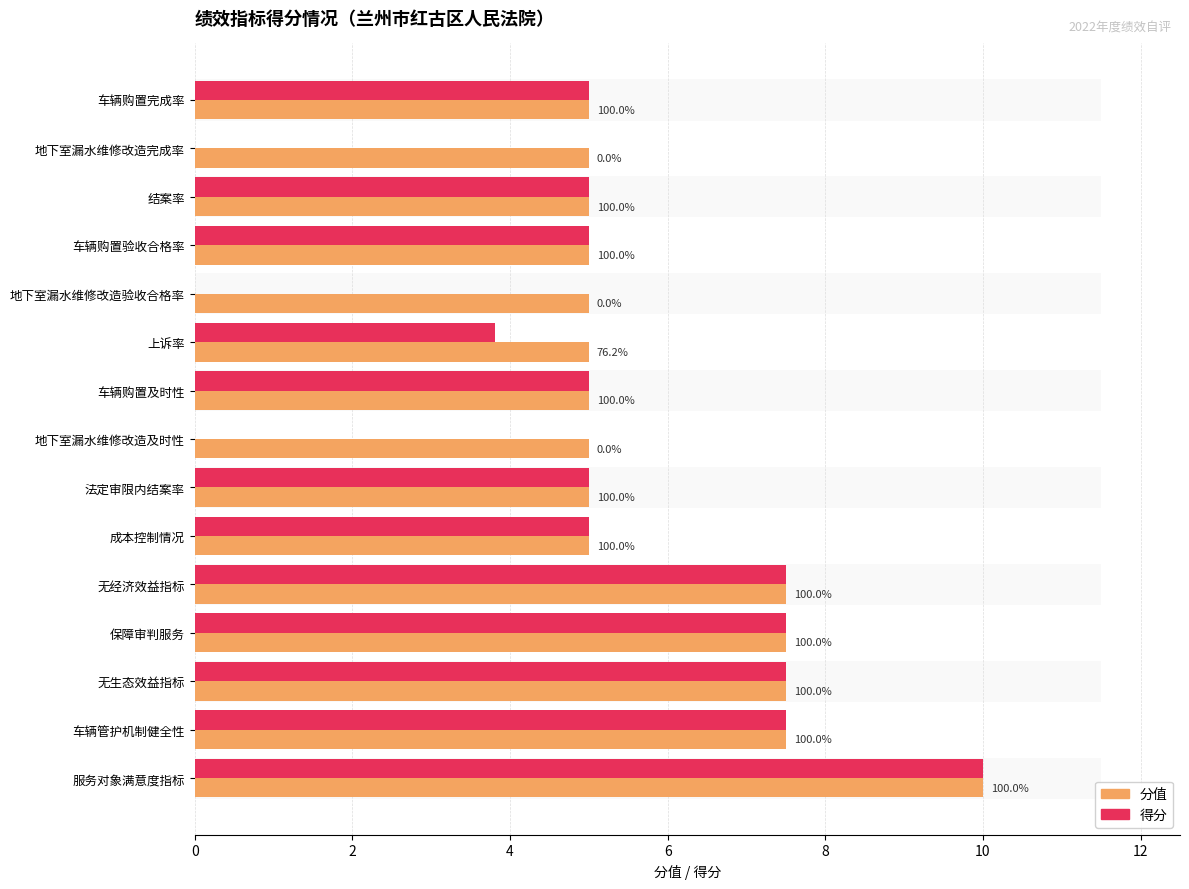

Are the bars horizontal?

Yes